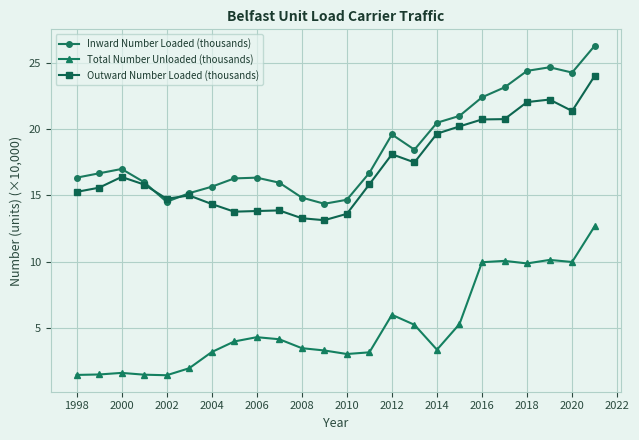

What is the value of the Outward Number Loaded (thousands) point at the 23rd from the left?

21.4